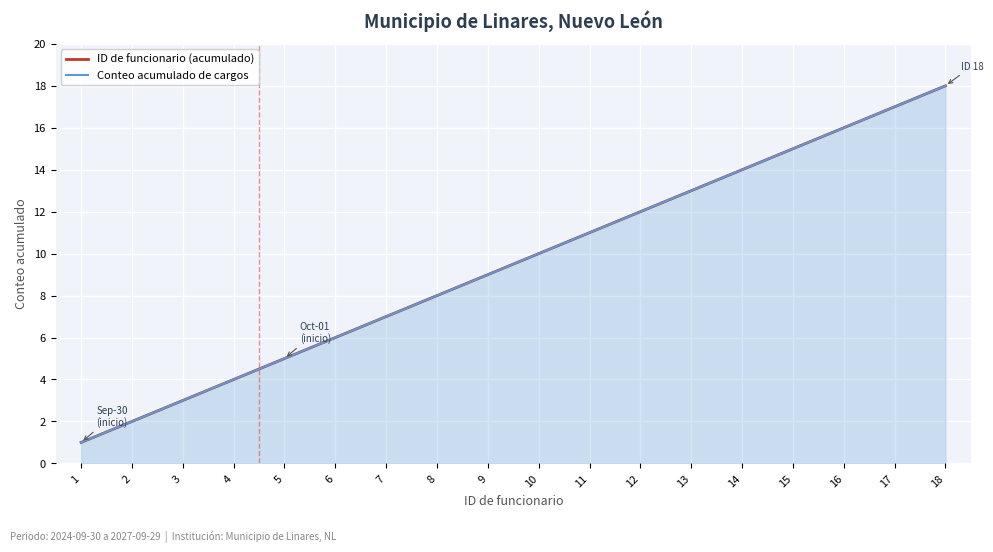

Reading left to right, extract all data points from this chart.

ID de funcionario (acumulado): 1=1	2=2	3=3	4=4	5=5	6=6	7=7	8=8	9=9	10=10	11=11	12=12	13=13	14=14	15=15	16=16	17=17	18=18
Conteo acumulado de cargos: 1=1	2=2	3=3	4=4	5=5	6=6	7=7	8=8	9=9	10=10	11=11	12=12	13=13	14=14	15=15	16=16	17=17	18=18